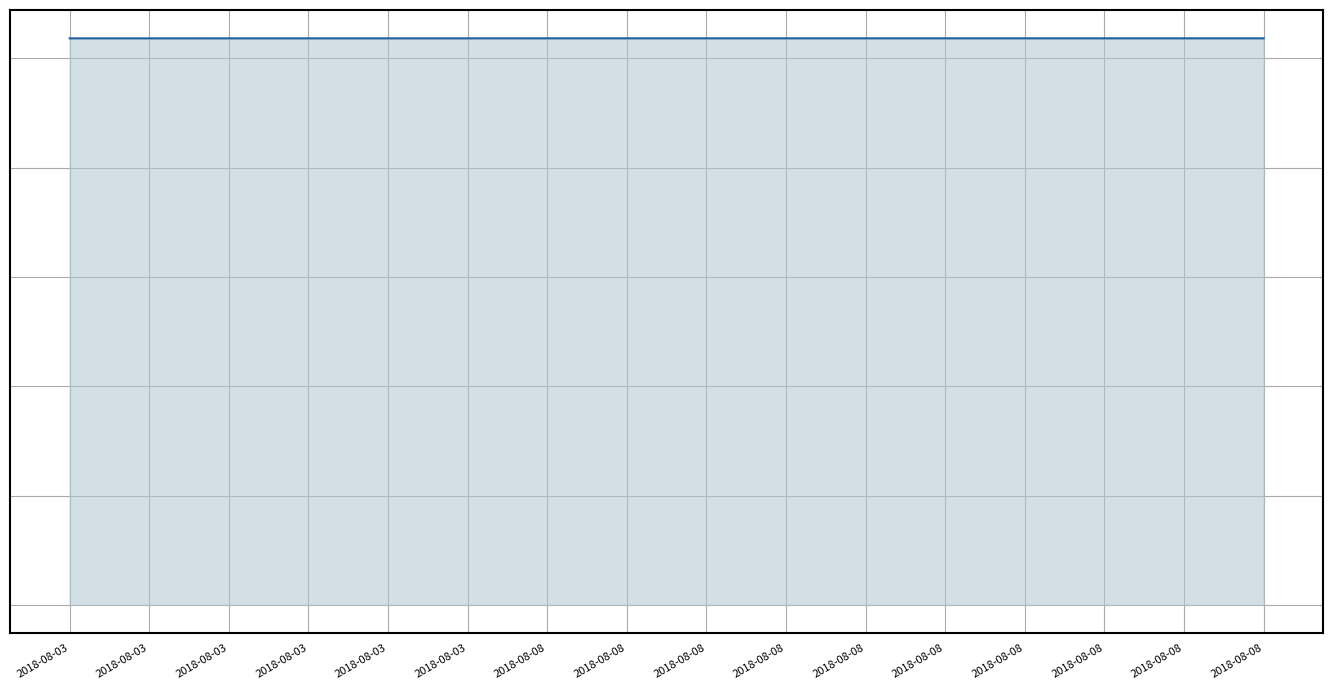

Reading right to left, extract all data points from this chart.

51830833	51832598	51832812	51830834	51833720	51833718	51833714	51833728	51833724	51833789	51833719	51833669	51833716	51832575	51833709	51832569